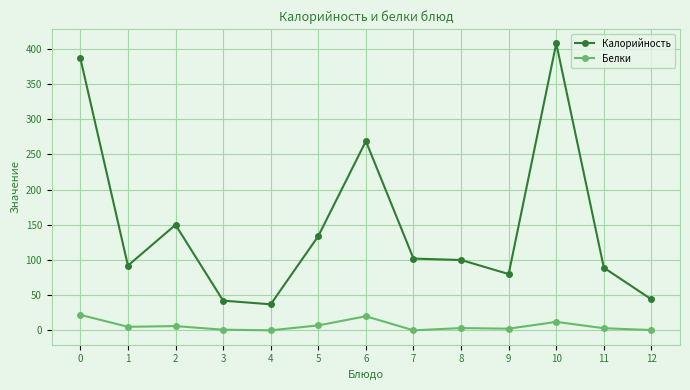

What is the difference between the Калорийность values at 12 and 6?

225.0